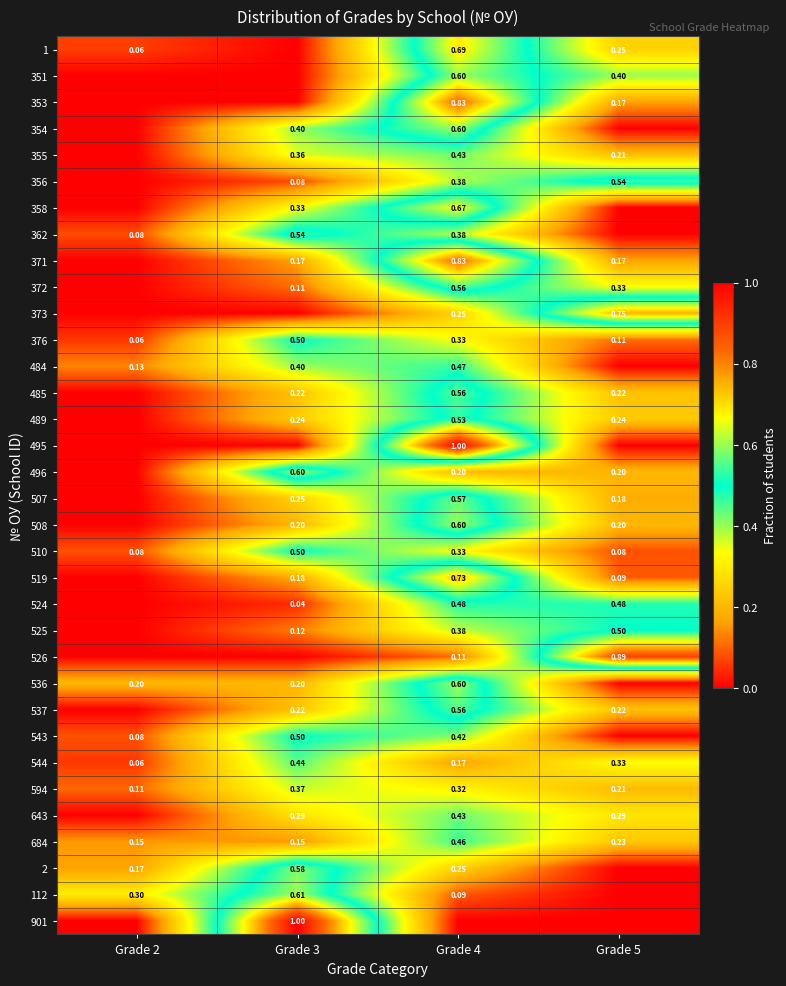

What is the difference between the second highest and second lowest values in the 684 series?

0.1